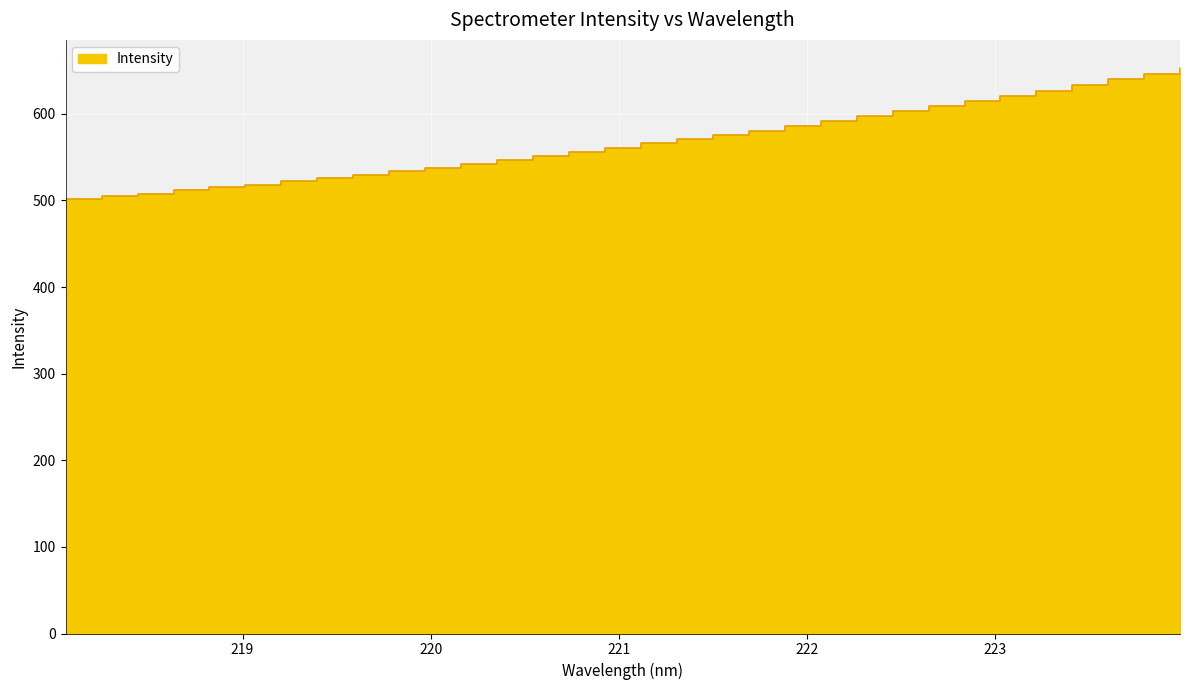

What is the difference between the values at 223.2172 and 221.1174?

60.6